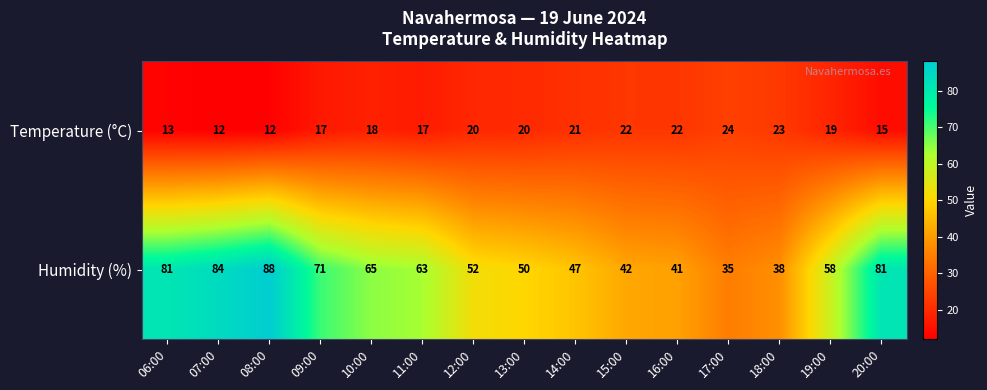

Which series has the widest spread of values?

Humidity (%)